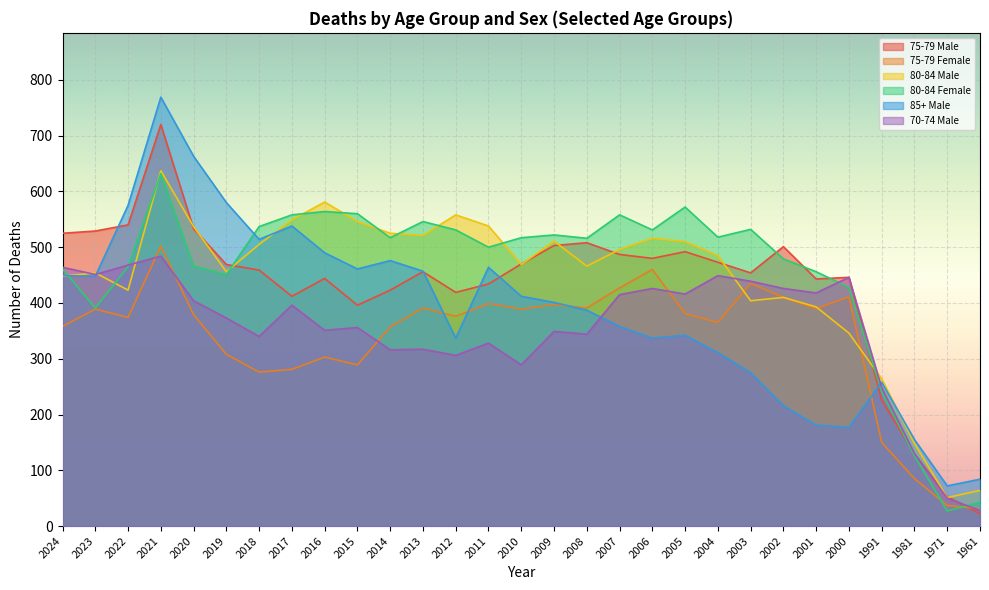

Reading left to right, list all the values displayed in this chart.

75-79 Male: 2024=525	2023=529	2022=540	2021=720	2020=533	2019=469	2018=459	2017=412	2016=444	2015=396	2014=423	2013=456	2012=419	2011=434	2010=470	2009=503	2008=508	2007=487	2006=480	2005=492	2004=473	2003=454	2002=501	2001=443	2000=446	1991=226	1981=129	1971=53	1961=22
75-79 Female: 2024=358	2023=389	2022=374	2021=502	2020=379	2019=308	2018=276	2017=281	2016=303	2015=289	2014=357	2013=391	2012=376	2011=399	2010=389	2009=397	2008=391	2007=427	2006=460	2005=381	2004=365	2003=435	2002=410	2001=390	2000=411	1991=150	1981=85	1971=37	1961=31
80-84 Male: 2024=448	2023=454	2022=423	2021=637	2020=537	2019=456	2018=505	2017=549	2016=581	2015=546	2014=525	2013=521	2012=558	2011=538	2010=469	2009=511	2008=466	2007=496	2006=516	2005=510	2004=485	2003=404	2002=410	2001=393	2000=346	1991=264	1981=148	1971=51	1961=64
80-84 Female: 2024=461	2023=391	2022=465	2021=632	2020=466	2019=451	2018=537	2017=558	2016=564	2015=560	2014=517	2013=546	2012=531	2011=500	2010=517	2009=522	2008=516	2007=558	2006=531	2005=572	2004=518	2003=532	2002=479	2001=456	2000=428	1991=241	1981=126	1971=27	1961=43
85+ Male: 2024=449	2023=448	2022=575	2021=769	2020=663	2019=580	2018=514	2017=538	2016=490	2015=461	2014=476	2013=457	2012=337	2011=464	2010=412	2009=401	2008=387	2007=358	2006=337	2005=342	2004=311	2003=275	2002=216	2001=181	2000=177	1991=258	1981=155	1971=72	1961=84
70-74 Male: 2024=464	2023=451	2022=468	2021=484	2020=404	2019=373	2018=340	2017=396	2016=351	2015=356	2014=316	2013=317	2012=306	2011=328	2010=289	2009=349	2008=344	2007=415	2006=426	2005=416	2004=449	2003=439	2002=426	2001=418	2000=446	1991=248	1981=130	1971=50	1961=28